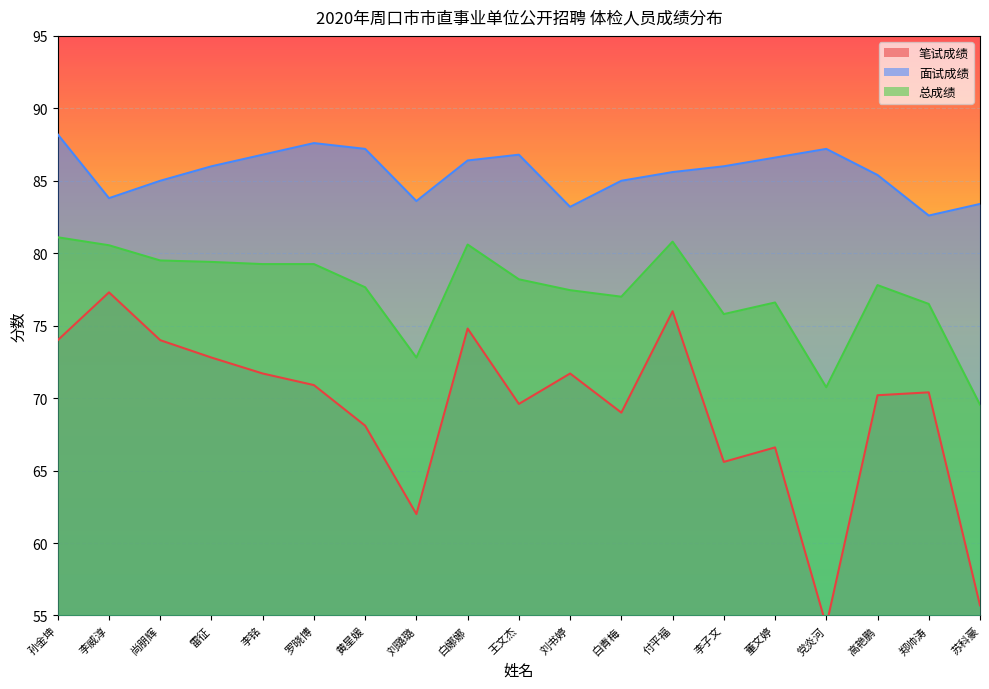

True or false: 总成绩 and 笔试成绩 intersect in this chart.

False